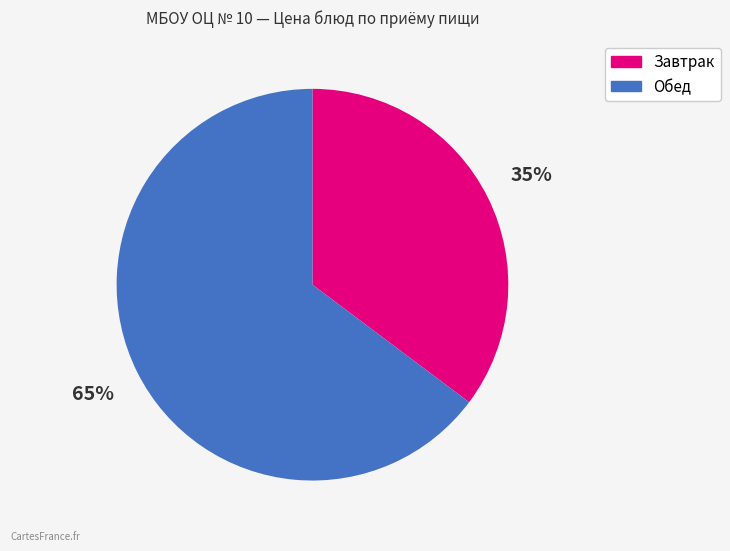

Is there a majority slice in this chart?

Yes